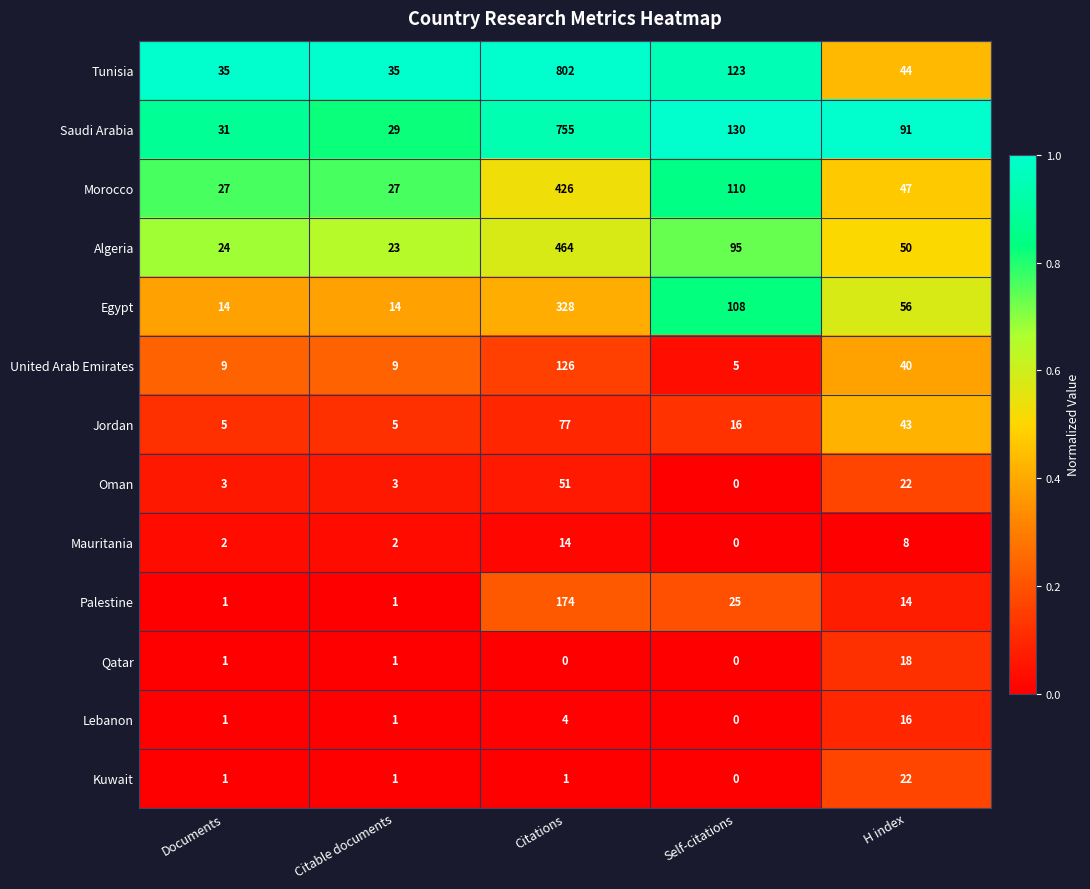

Where does the Jordan series first go above 16?

Citations